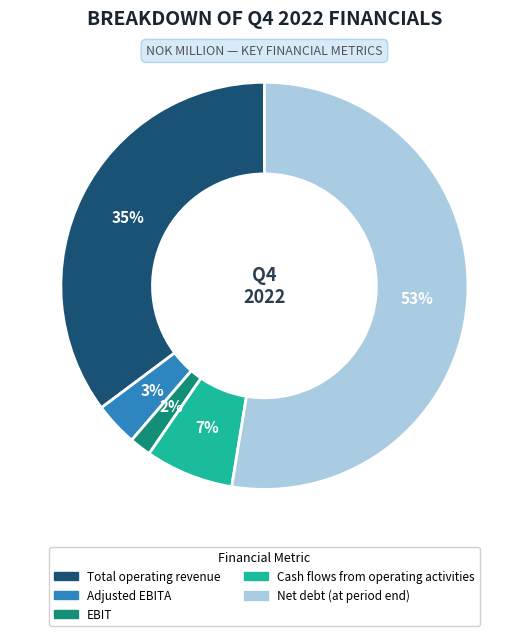

To the nearest percent, what is the difference between the Net debt (at period end) and EBIT slice percentages?

51%